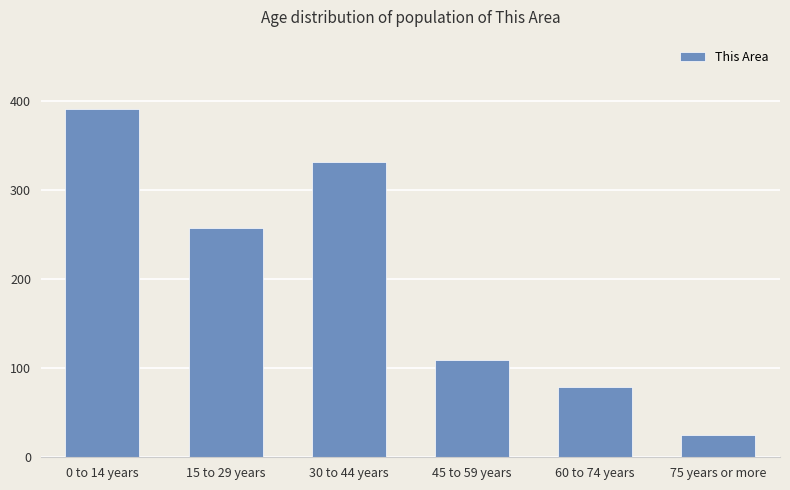

Rank the categories by value from highest to lowest.

0 to 14 years, 30 to 44 years, 15 to 29 years, 45 to 59 years, 60 to 74 years, 75 years or more